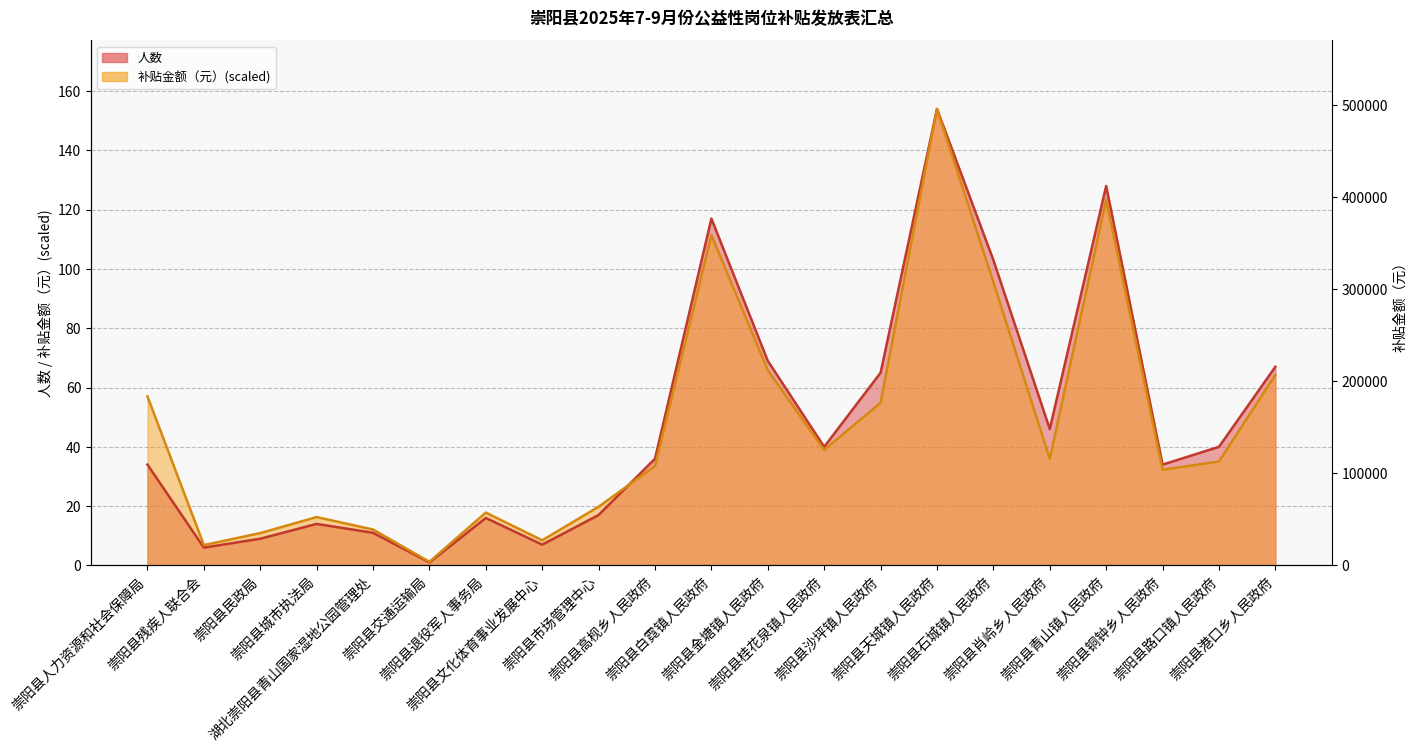

What is the sum of all 补贴金额（元） values?

995.7